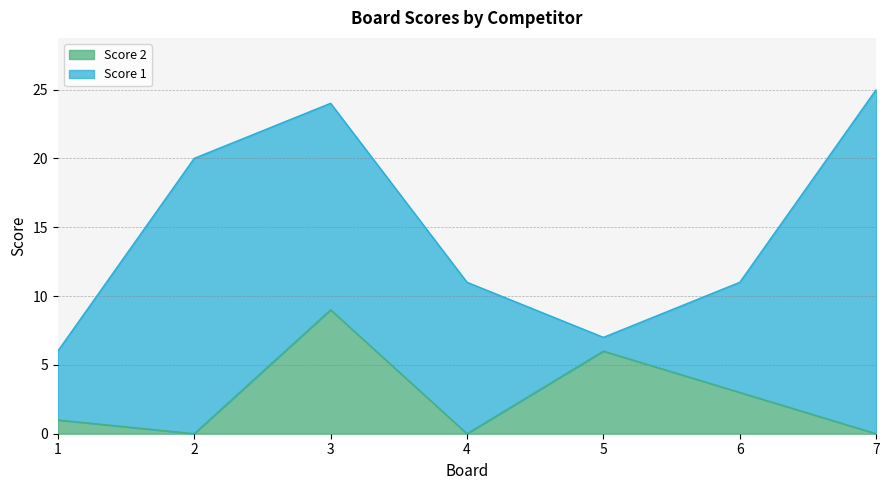

What is the sum of all values?

19